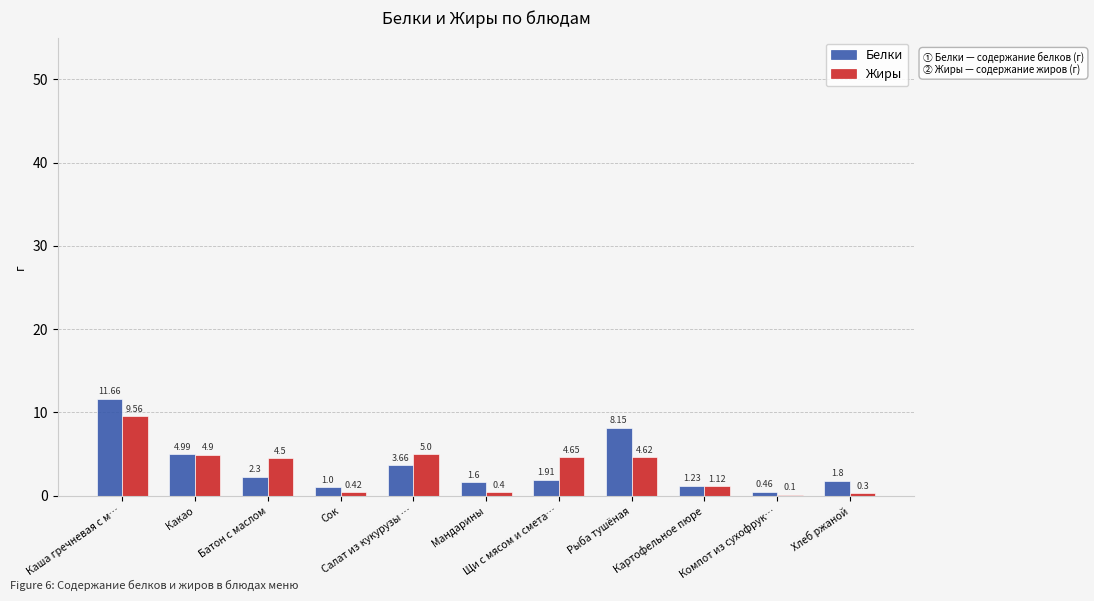

Where is Белки nearest to the value 6?

Какао